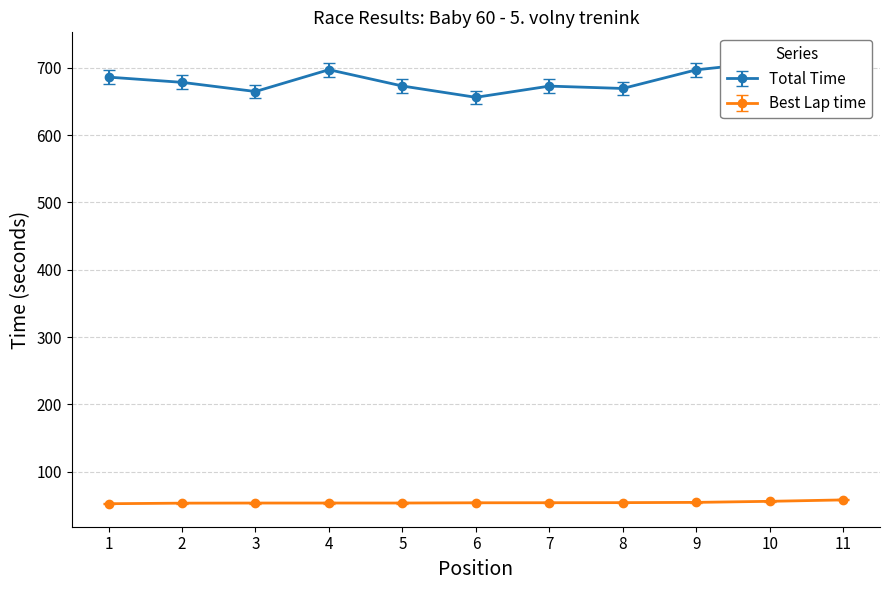

How many values in the Total Time series exceed 672?

8